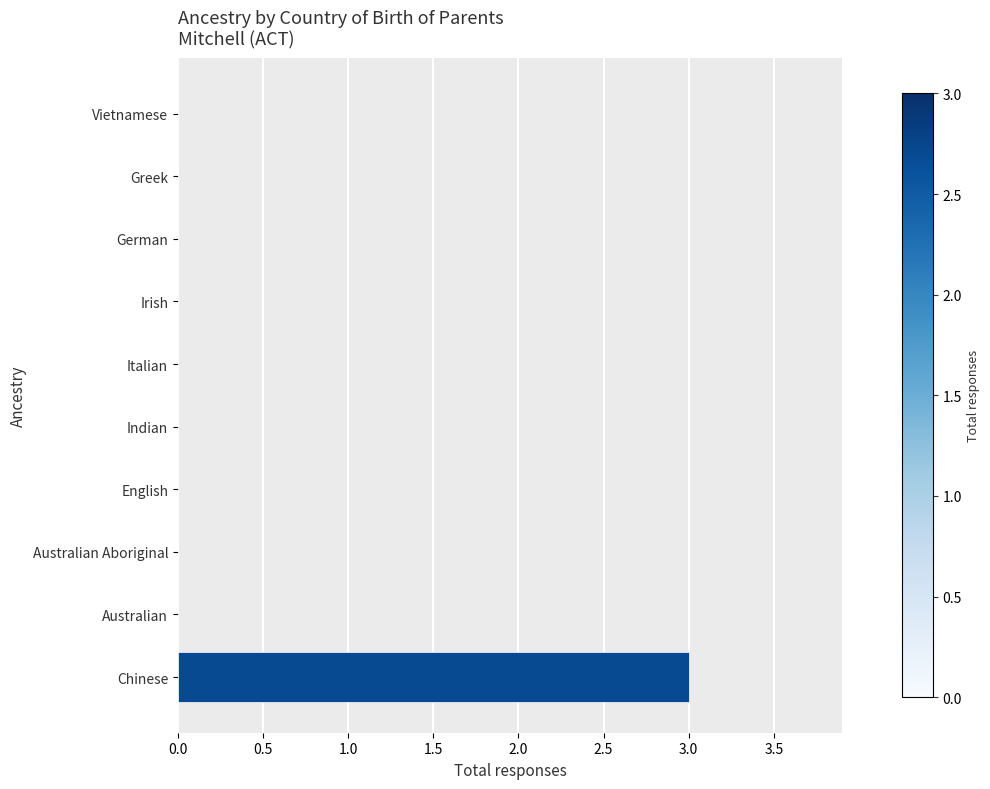

At which category does the chart reach its peak across all series?

Chinese